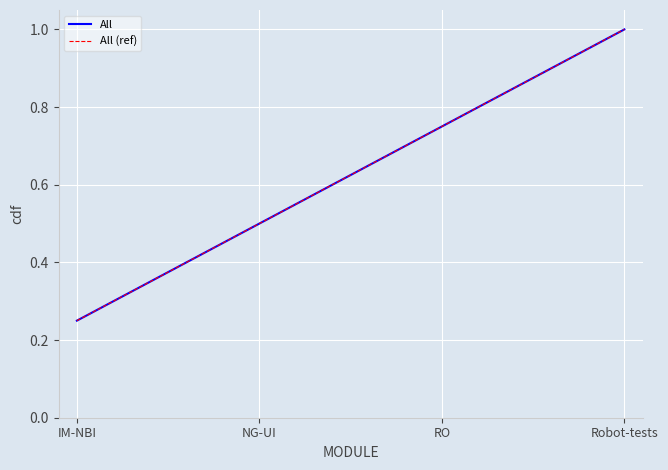

True or false: All and All (ref) cross at least once.

False